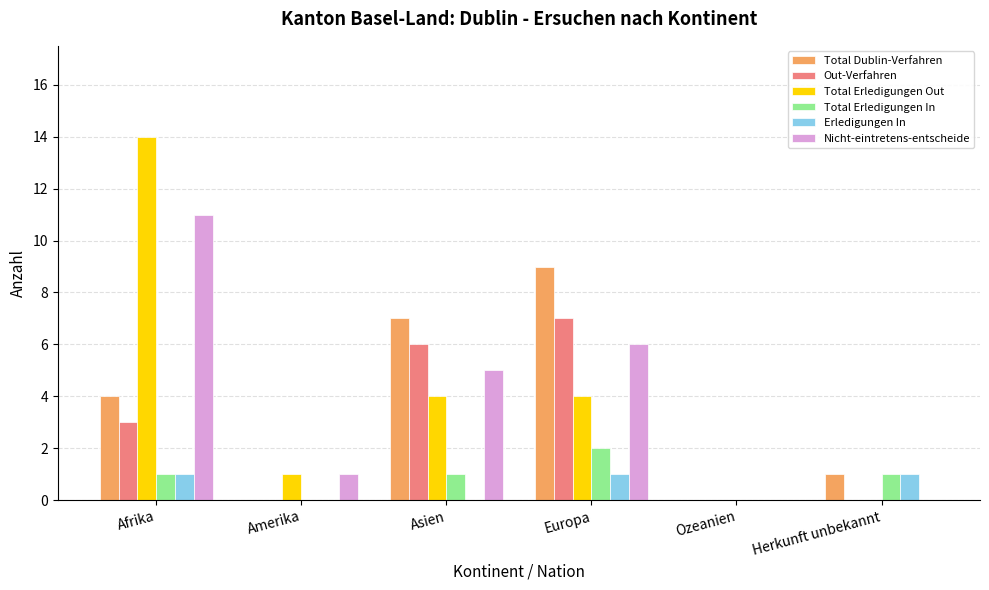

Is the value of Total Dublin-Verfahren at Afrika greater than the value of Nicht-eintretens-entscheide at Europa?

No